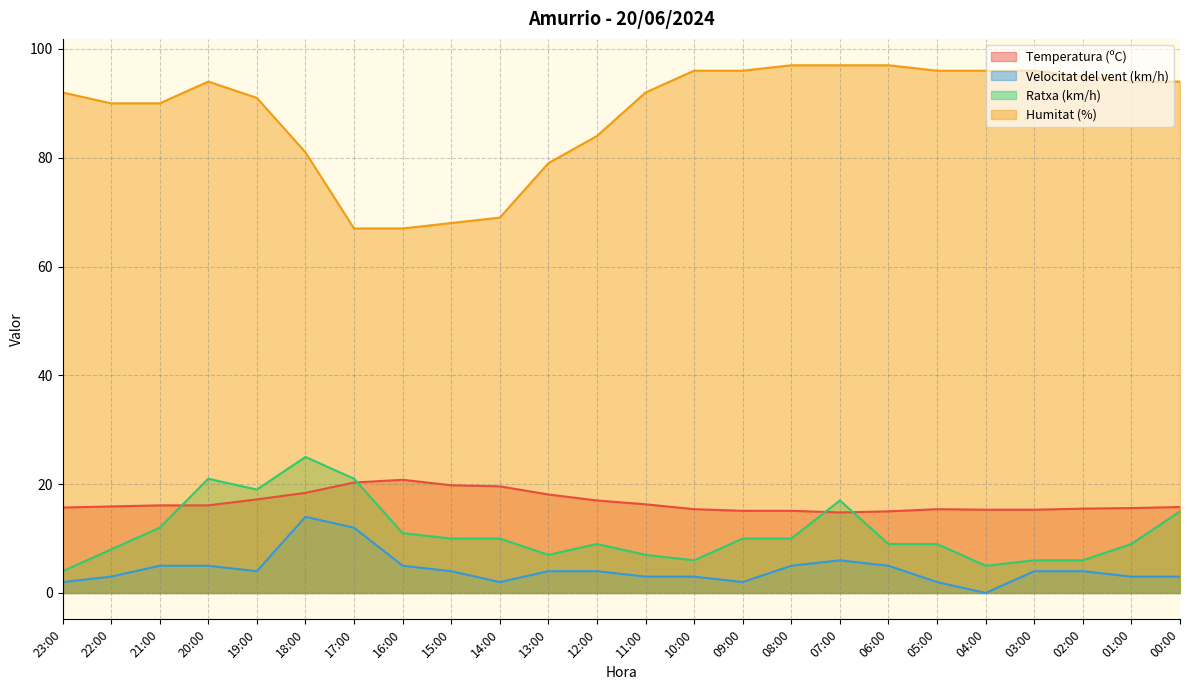

Where is the first local minimum for Temperatura (ºC)?

07:00